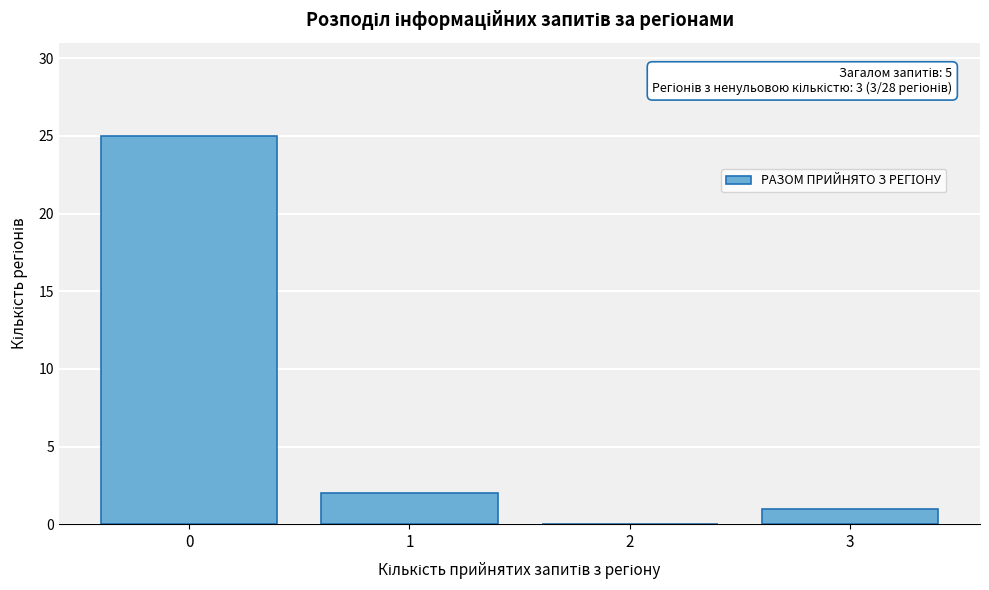

Reading left to right, list all the values displayed in this chart.

0=25	1=2	2=0	3=1